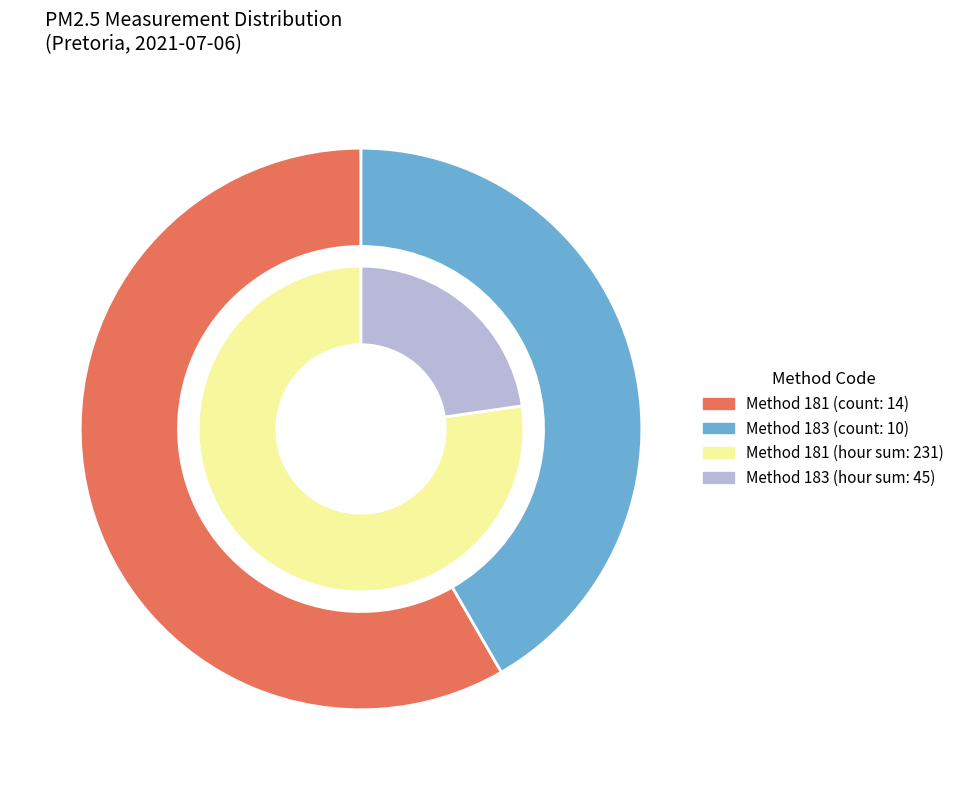

Which category has the smallest portion of the pie?

Method_183